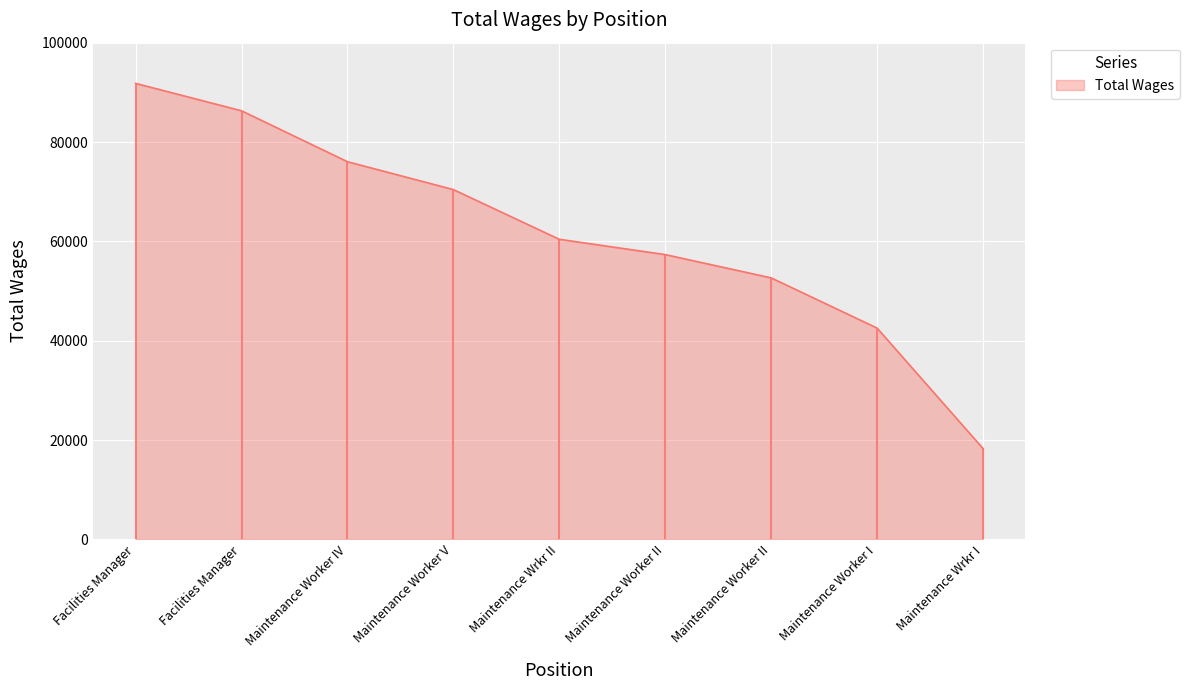

How many values exceed 60425?

4